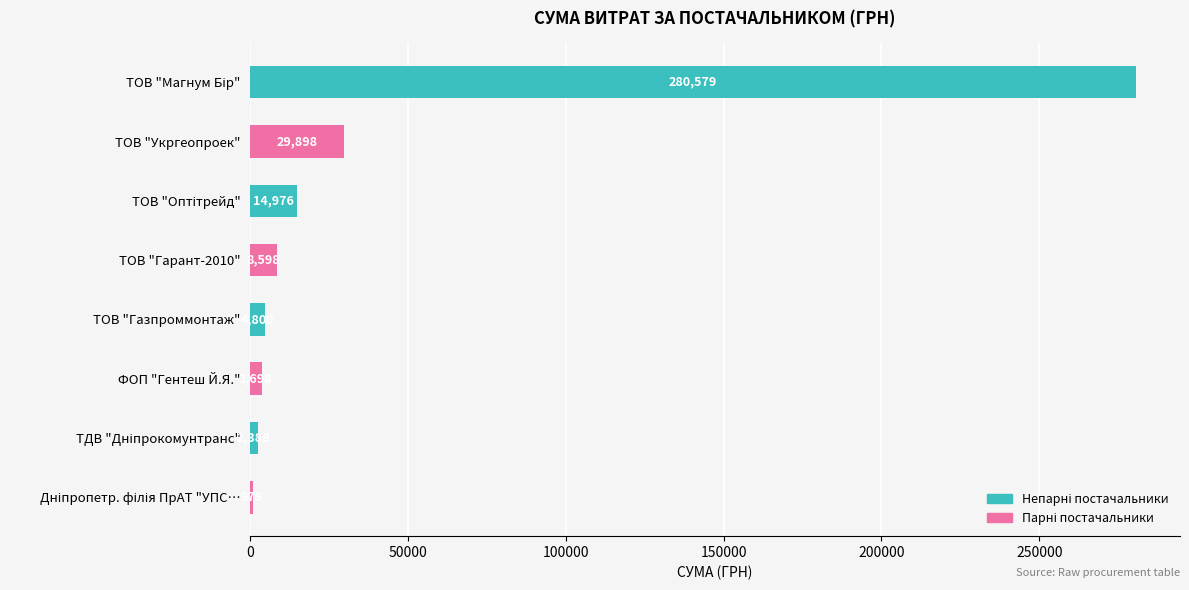

What is the label of the 7th bar from the bottom?

ТОВ "Укргеопроек"